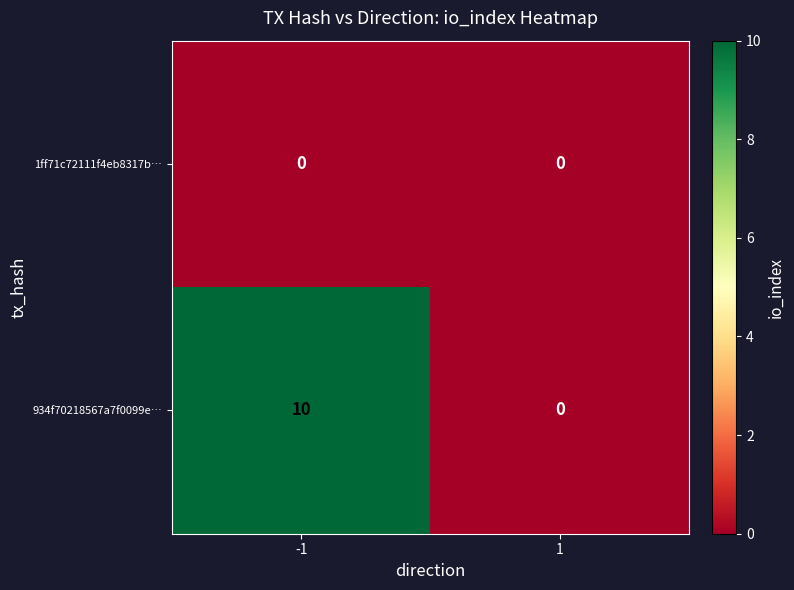

The 934f70218567a7f0099e… series shows 13 at -1. True or false?

False